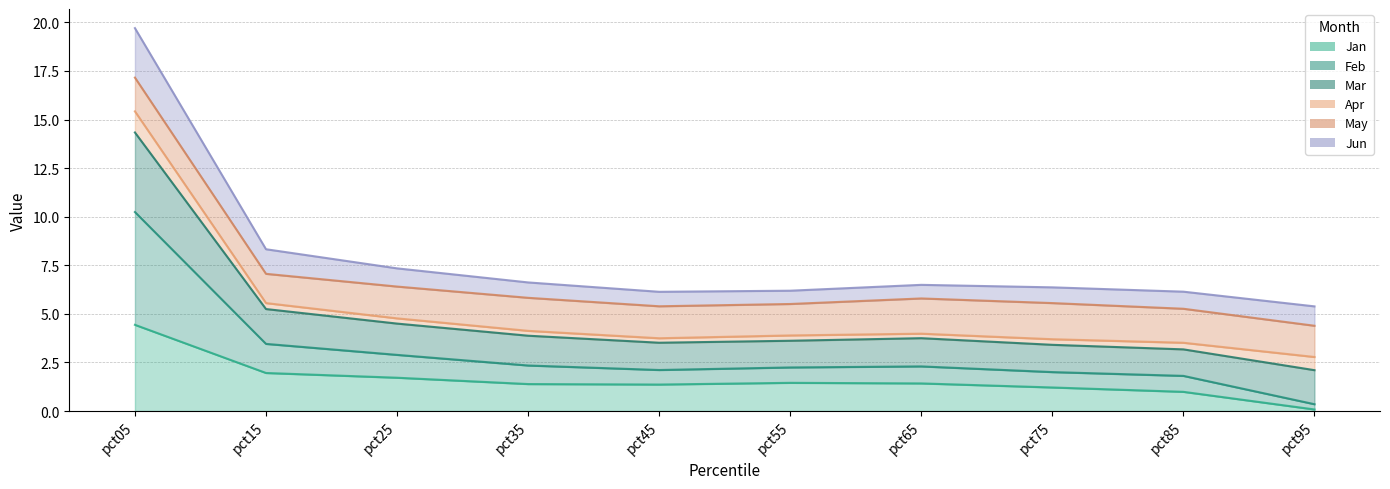

Which category has the highest value across all series?

pct05